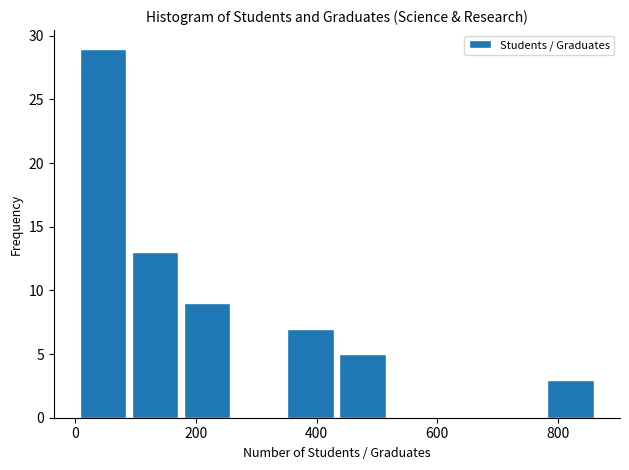

Reading left to right, list every bar in this chart as the range it spans on the x-axis followed by its height. Neither the bar edges nor the heights are printed on the chart, so give them approximately, as read against the axes.

0 to 100: 29
100 to 180: 13
180 to 260: 9
260 to 360: 0
360 to 440: 7
440 to 520: 5
520 to 620: 0
620 to 700: 0
700 to 780: 0
780 to 860: 3